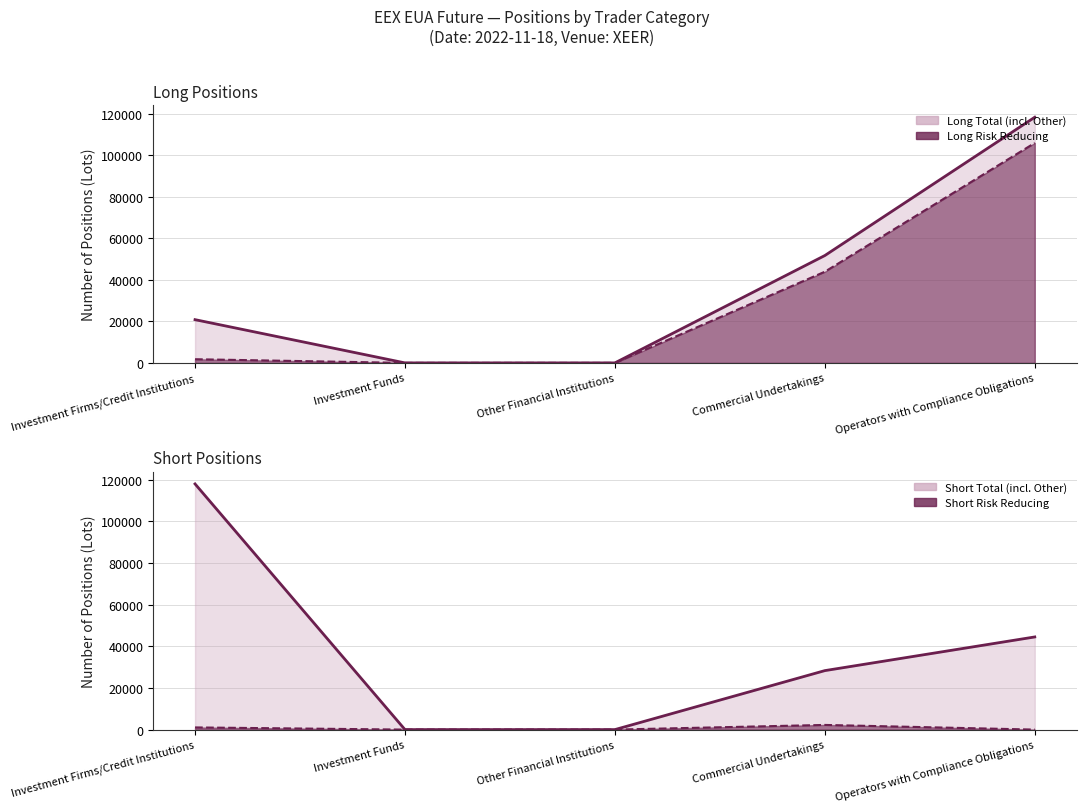

What is the value of the Short Total Line point at the 1st from the left?

118016